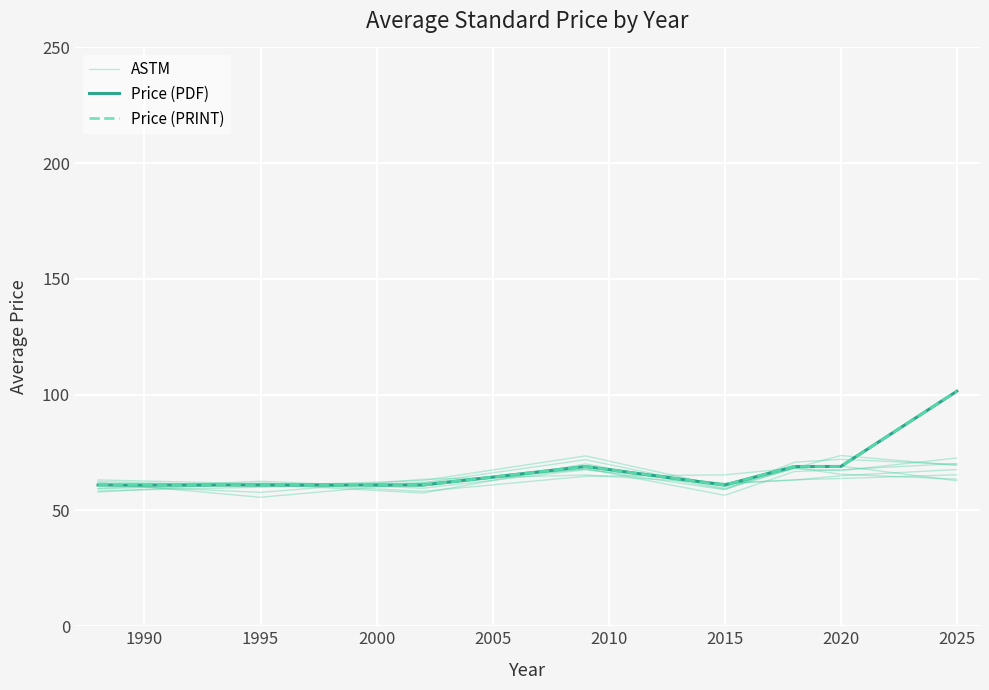

Which has a higher value, 1990 or 2020?

2020